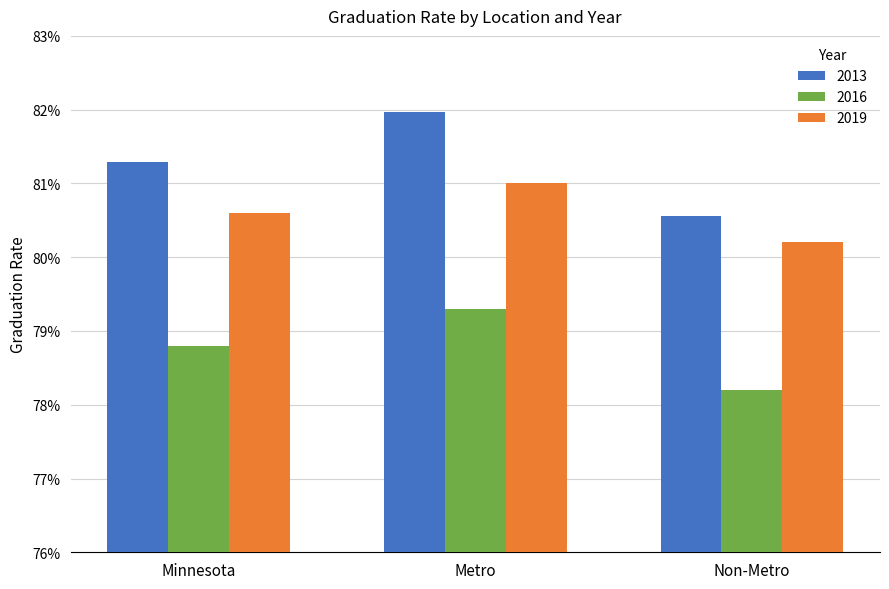

Does the chart contain stacked bars?

No